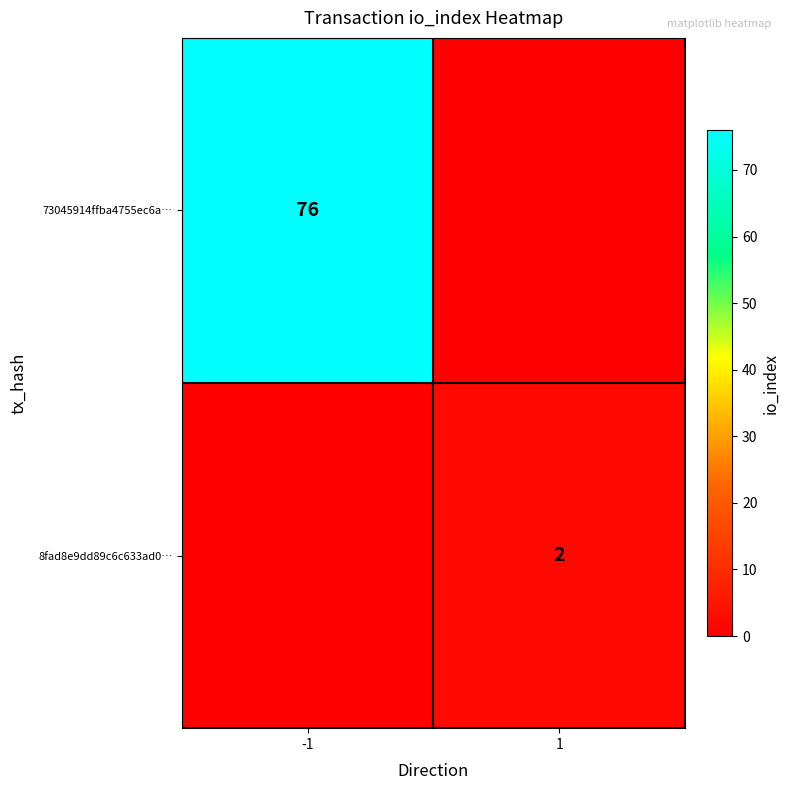

The 73045914ffba4755ec6a… series shows 31 at -1. True or false?

False